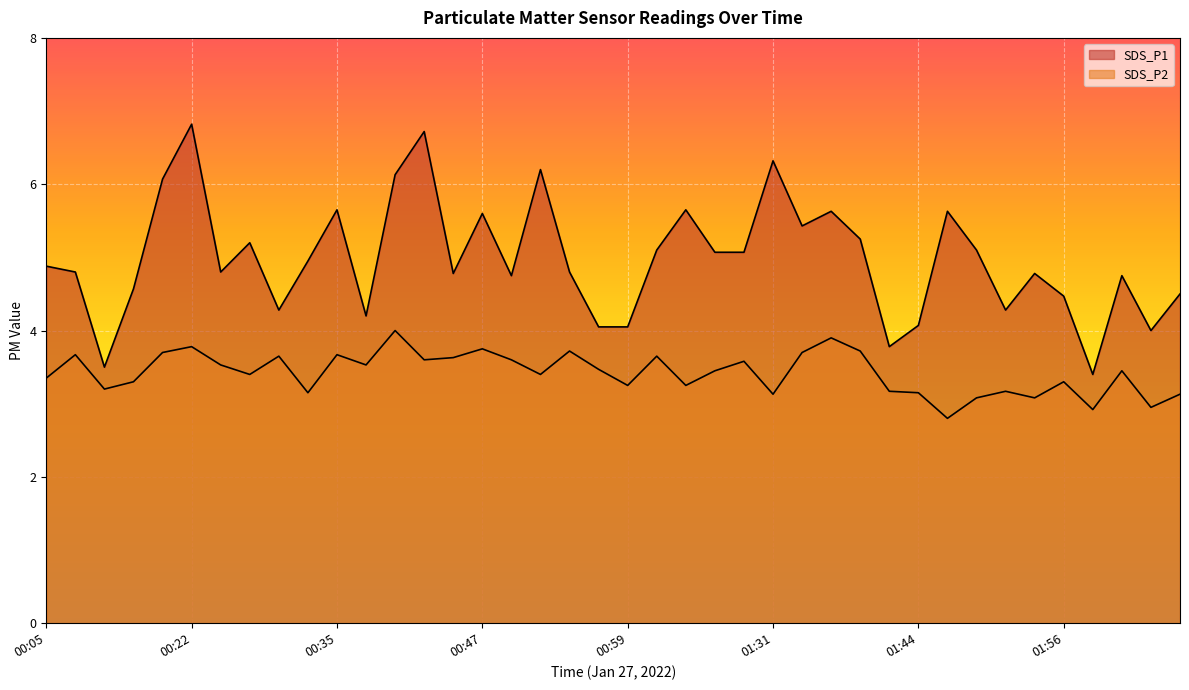

True or false: SDS_P1 and SDS_P2 intersect in this chart.

False